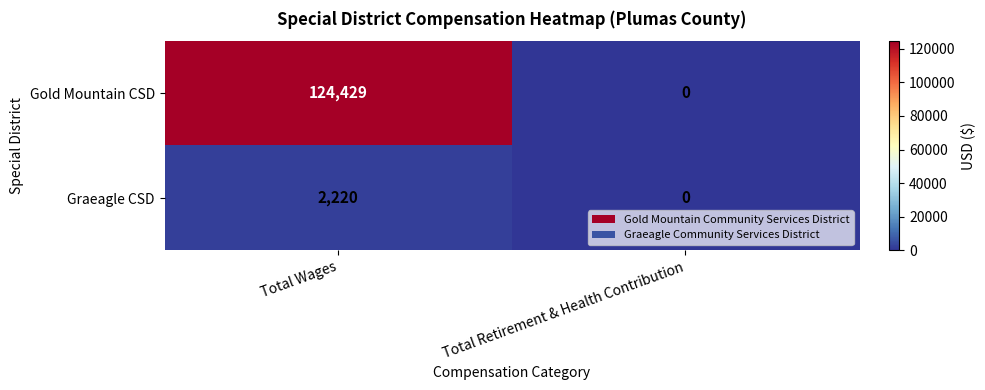

Reading right to left, extract all data points from this chart.

Gold Mountain CSD: 0	124429
Graeagle CSD: 0	2220